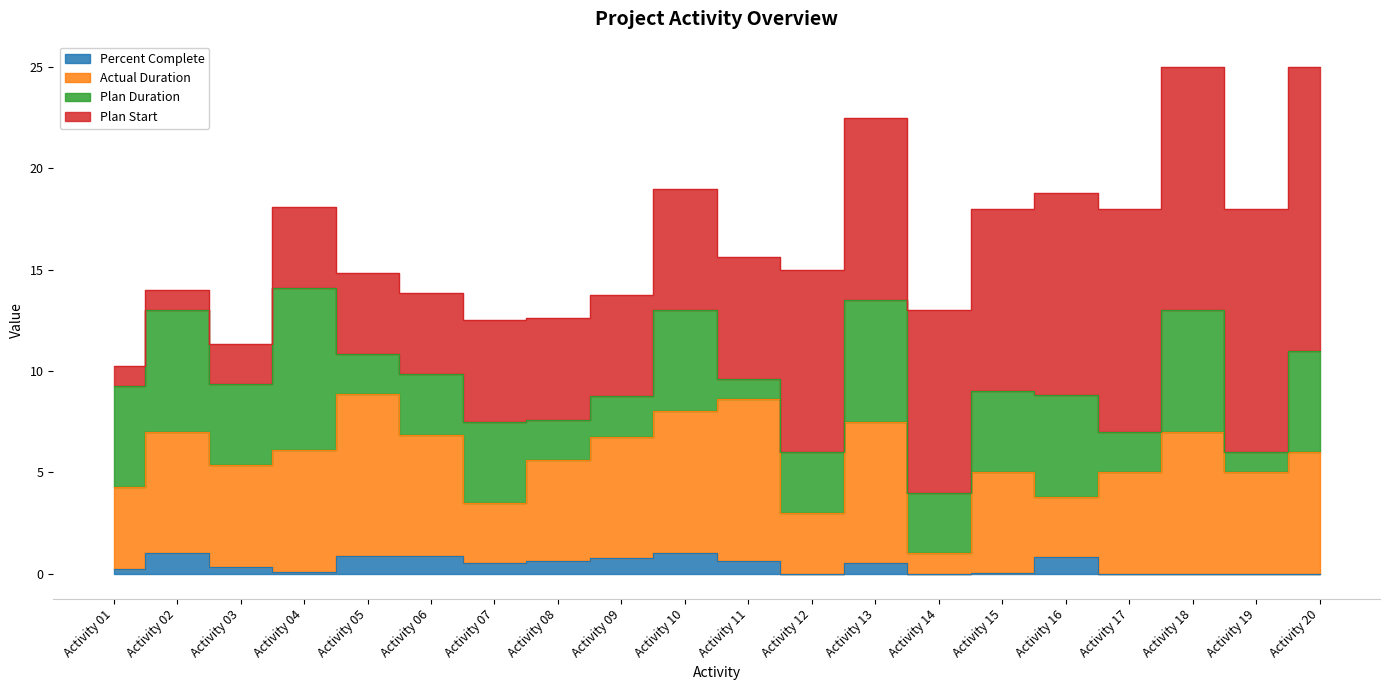

Rank the categories by Actual Duration value from lowest to highest.

Activity 14, Activity 12, Activity 07, Activity 16, Activity 01, Activity 17, Activity 19, Activity 15, Activity 03, Activity 08, Activity 20, Activity 04, Activity 09, Activity 06, Activity 02, Activity 18, Activity 13, Activity 10, Activity 11, Activity 05